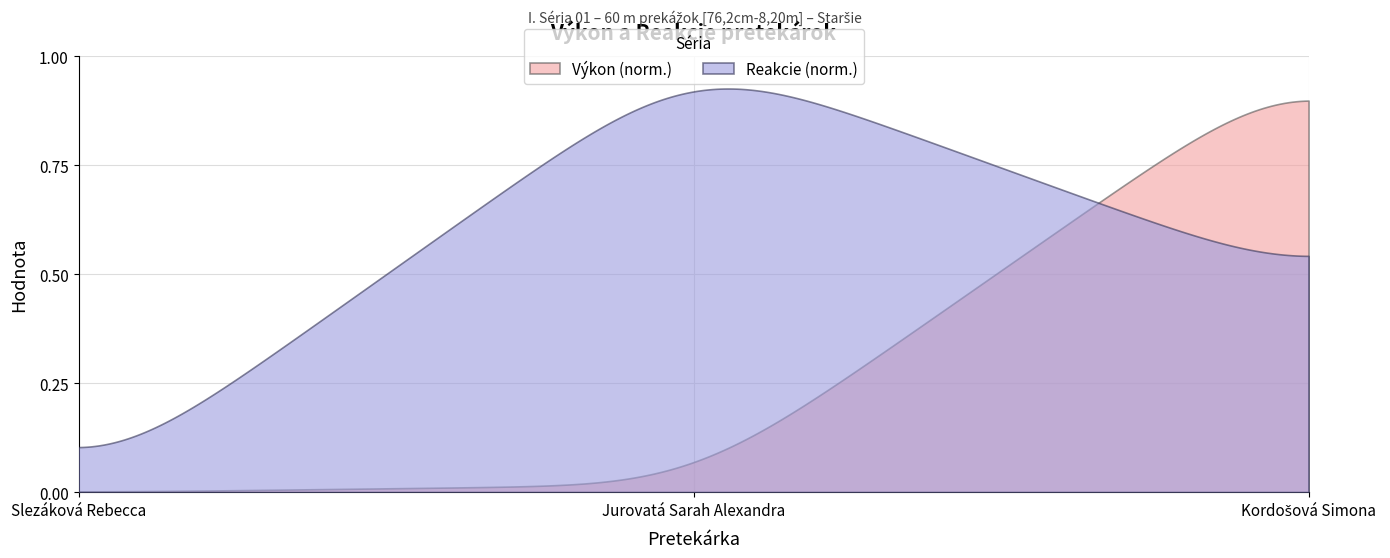

Which series has the largest total across all categories?

Reakcie (norm.)